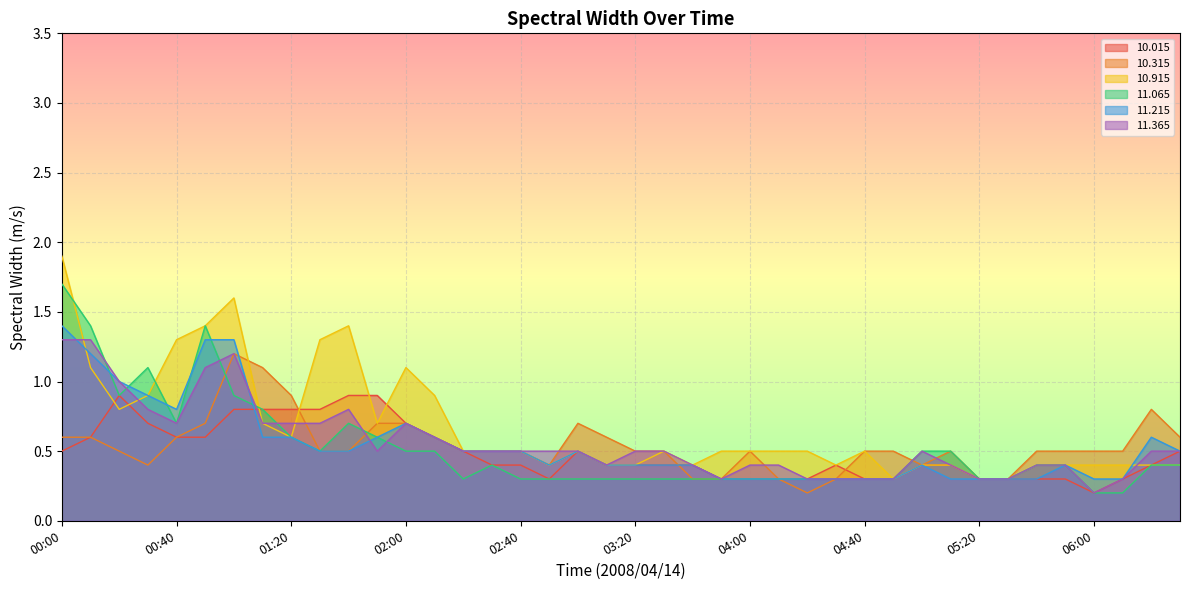

What is the spread (max minus min) of values at 06:20?

0.4